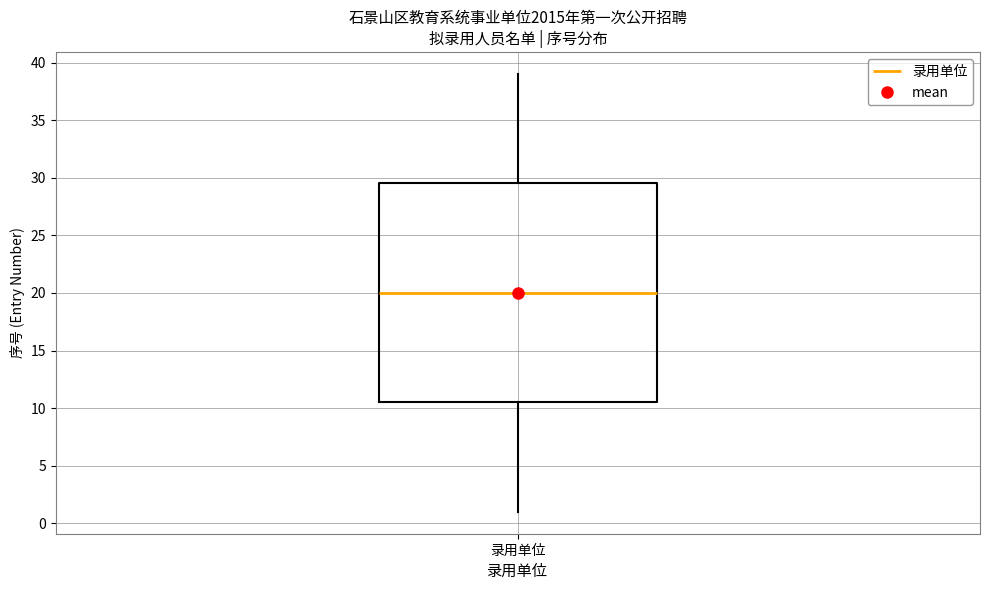

Where is the lower edge of the box for 录用单位 on the y-axis? The values are not printed on the chart, so give them approximately, as read against the axis.

10.5